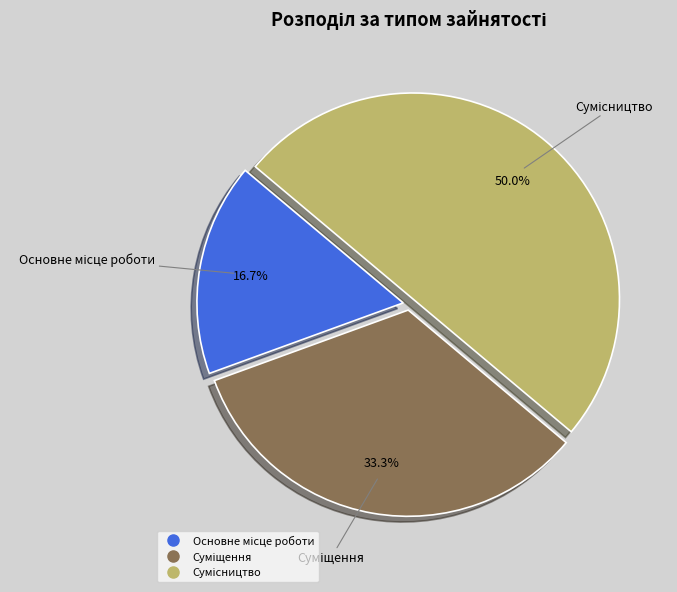

What is the change in value from Основне місце роботи to Суміщення?

+1